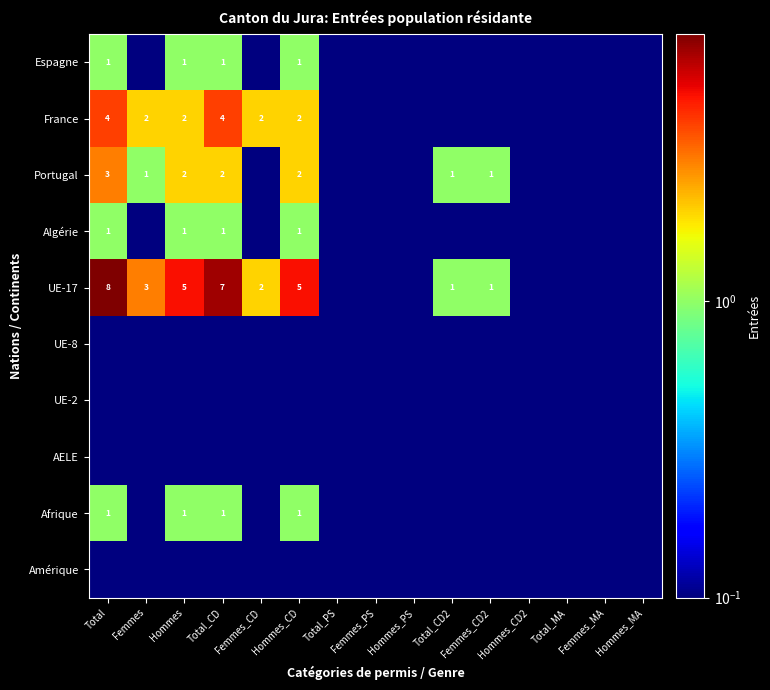

Count the number of data series in this chart.

10